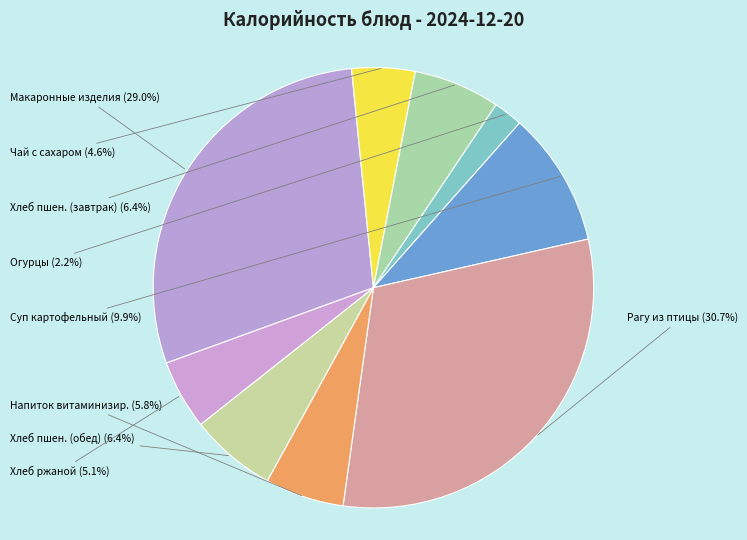

Which has a higher value, Хлеб пшен. (обед) or Огурцы?

Хлеб пшен. (обед)